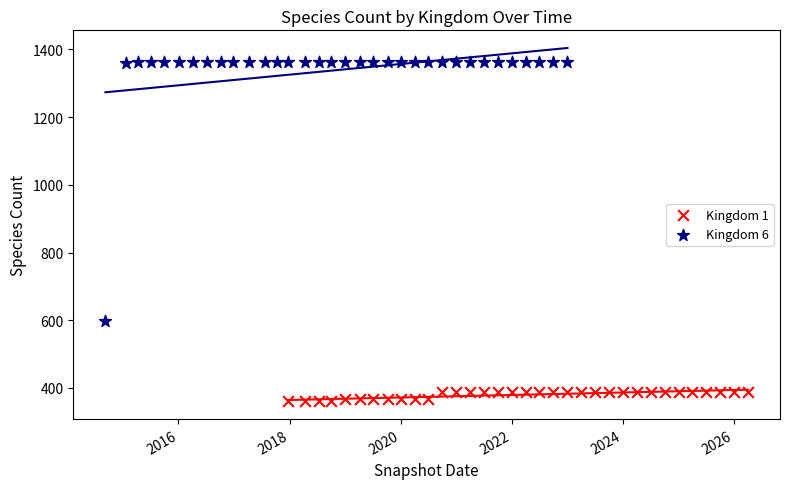

Which series reaches the maximum Y coordinate?

Kingdom 6